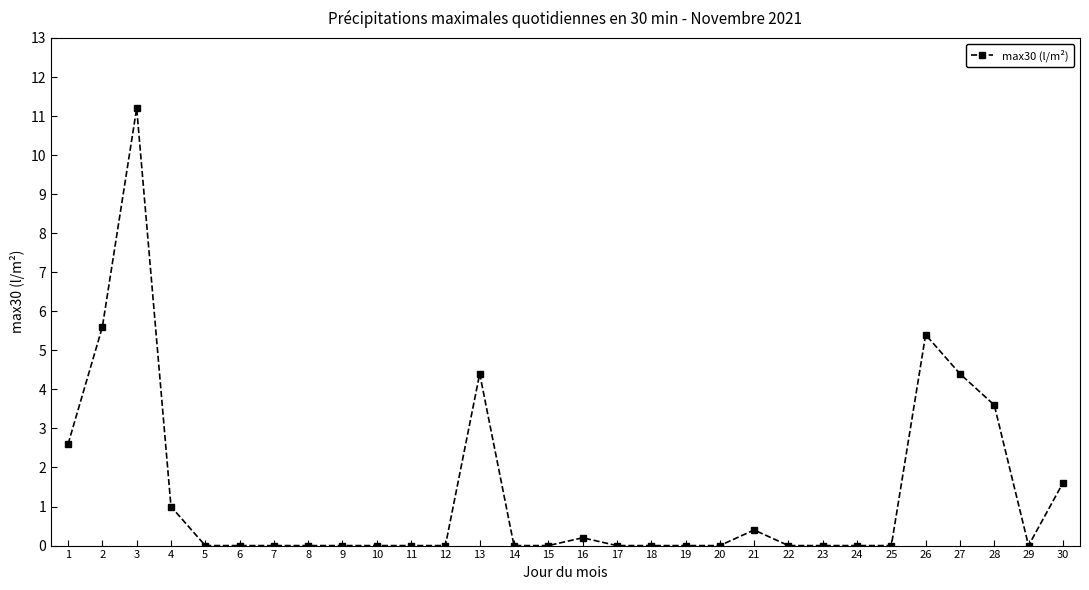

Reading left to right, list all the values displayed in this chart.

1=2.6	2=5.6	3=11.2	4=1.0	5=0.0	6=0.0	7=0.0	8=0.0	9=0.0	10=0.0	11=0.0	12=0.0	13=4.4	14=0.0	15=0.0	16=0.2	17=0.0	18=0.0	19=0.0	20=0.0	21=0.4	22=0.0	23=0.0	24=0.0	25=0.0	26=5.4	27=4.4	28=3.6	29=0.0	30=1.6